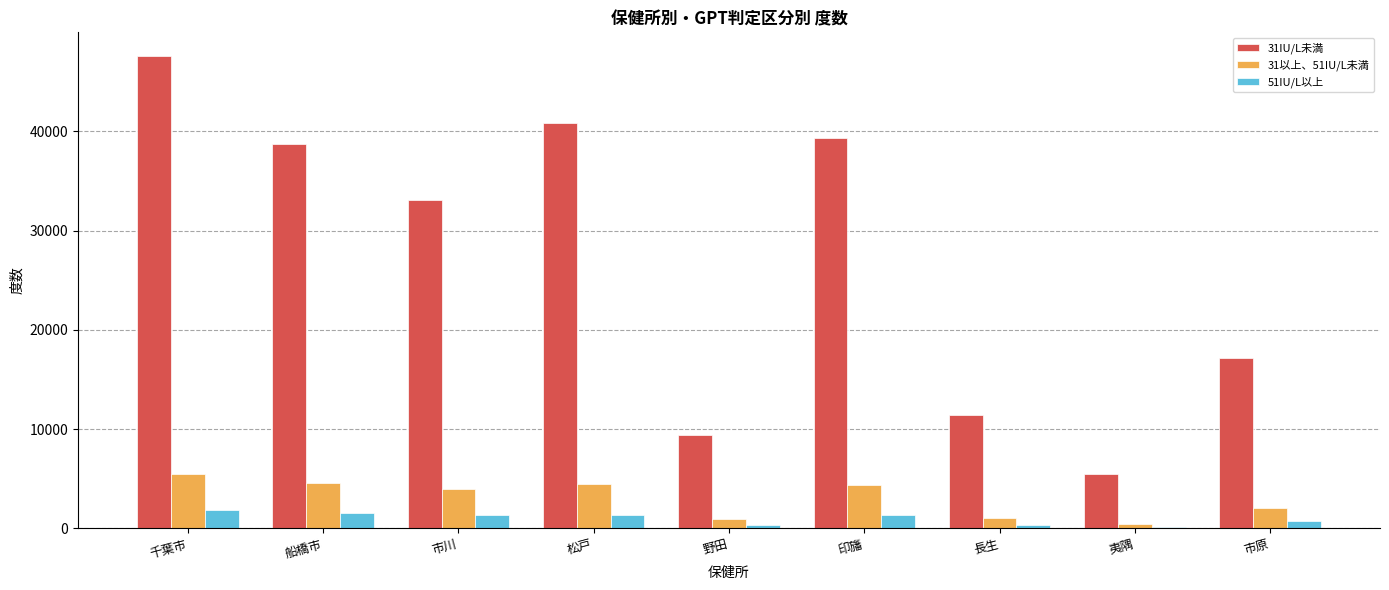

Are the bars horizontal?

No